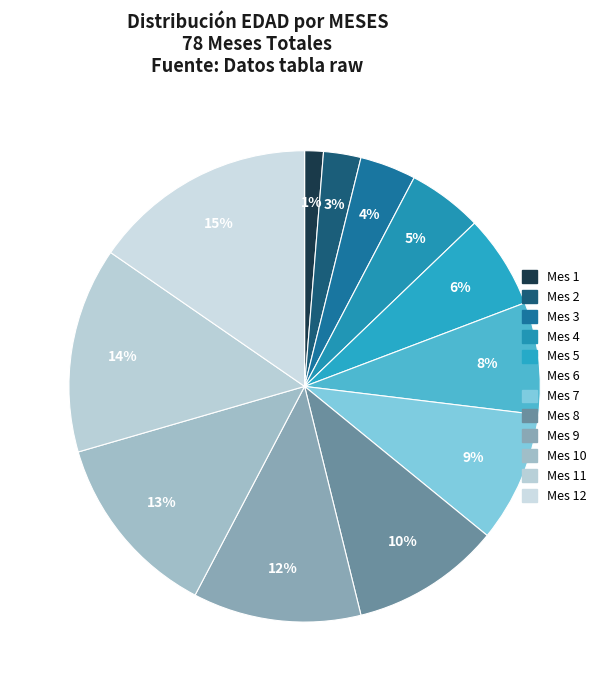

Is there any slice that represents more than half of the pie?

No